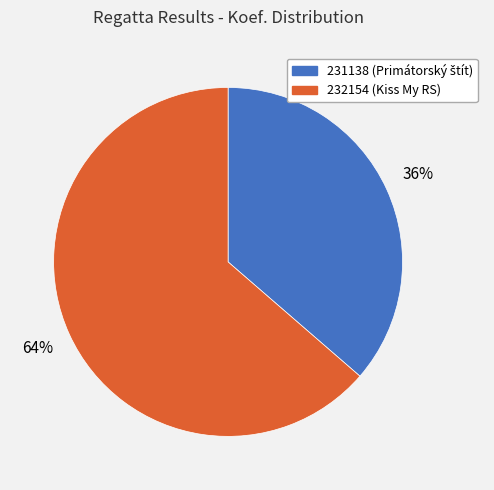

Which category has the smallest portion of the pie?

231138